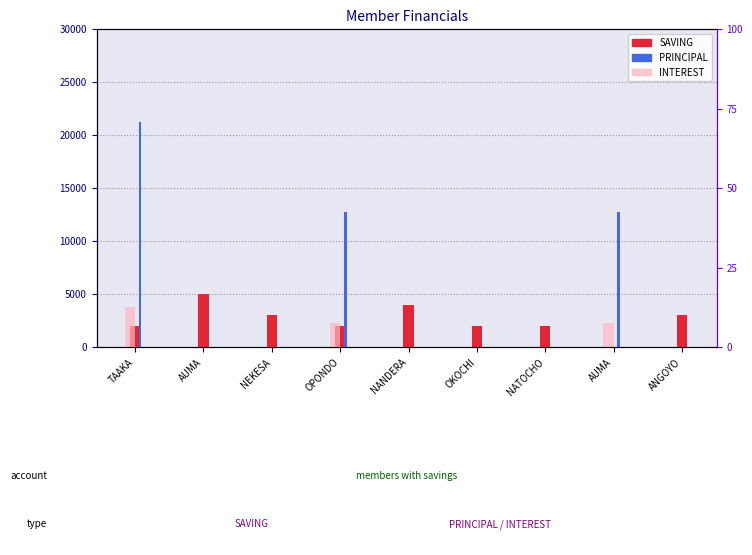

Is it true that SAVING equals 1391 at OPONDO?

False